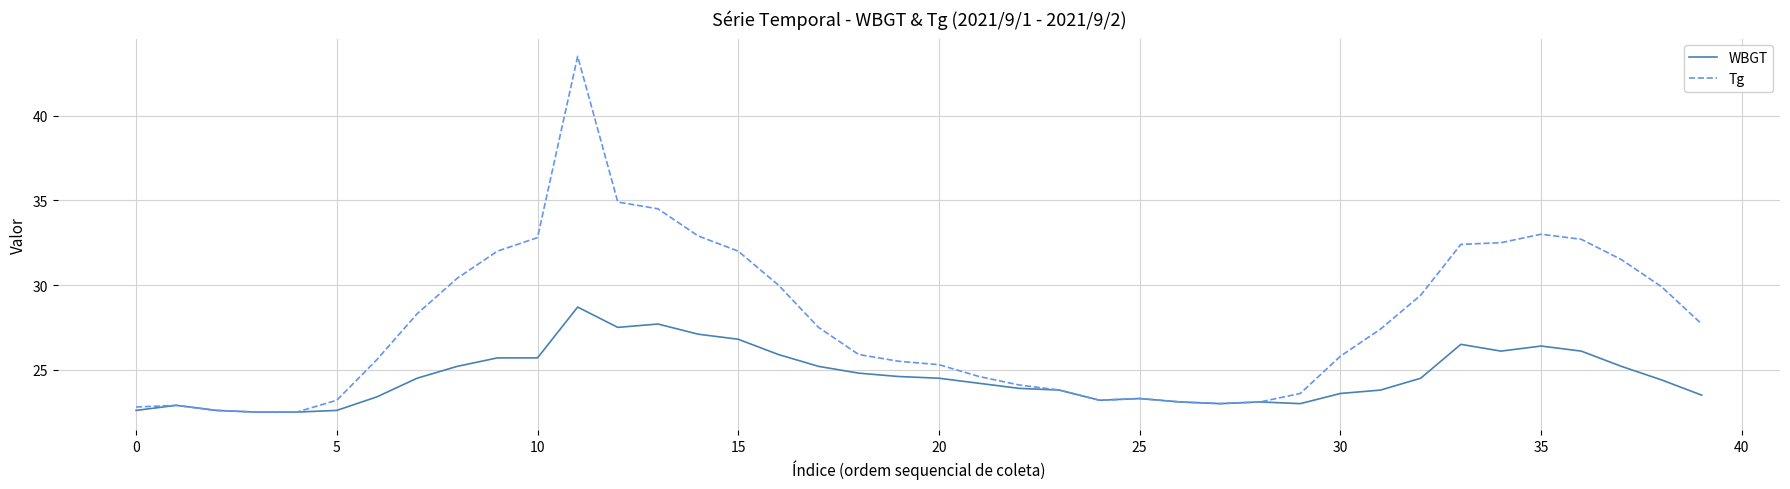

Rank the series by their maximum value, from highest to lowest.

Tg, WBGT